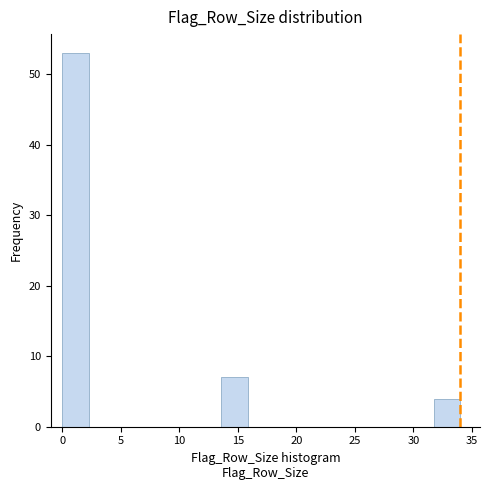

Reading left to right, transcribe this chart: for each bar, give the range it covers on the x-axis and its height. Neither the bar edges nor the heights are printed on the chart, so give them approximately, as read against the axes.

0.0 to 2.5: 53
2.5 to 4.5: 0
4.5 to 7.0: 0
7.0 to 9.0: 0
9.0 to 11.5: 0
11.5 to 13.5: 0
13.5 to 16.0: 7
16.0 to 18.0: 0
18.0 to 20.5: 0
20.5 to 22.5: 0
22.5 to 25.0: 0
25.0 to 27.0: 0
27.0 to 29.5: 0
29.5 to 31.5: 0
31.5 to 34.0: 4